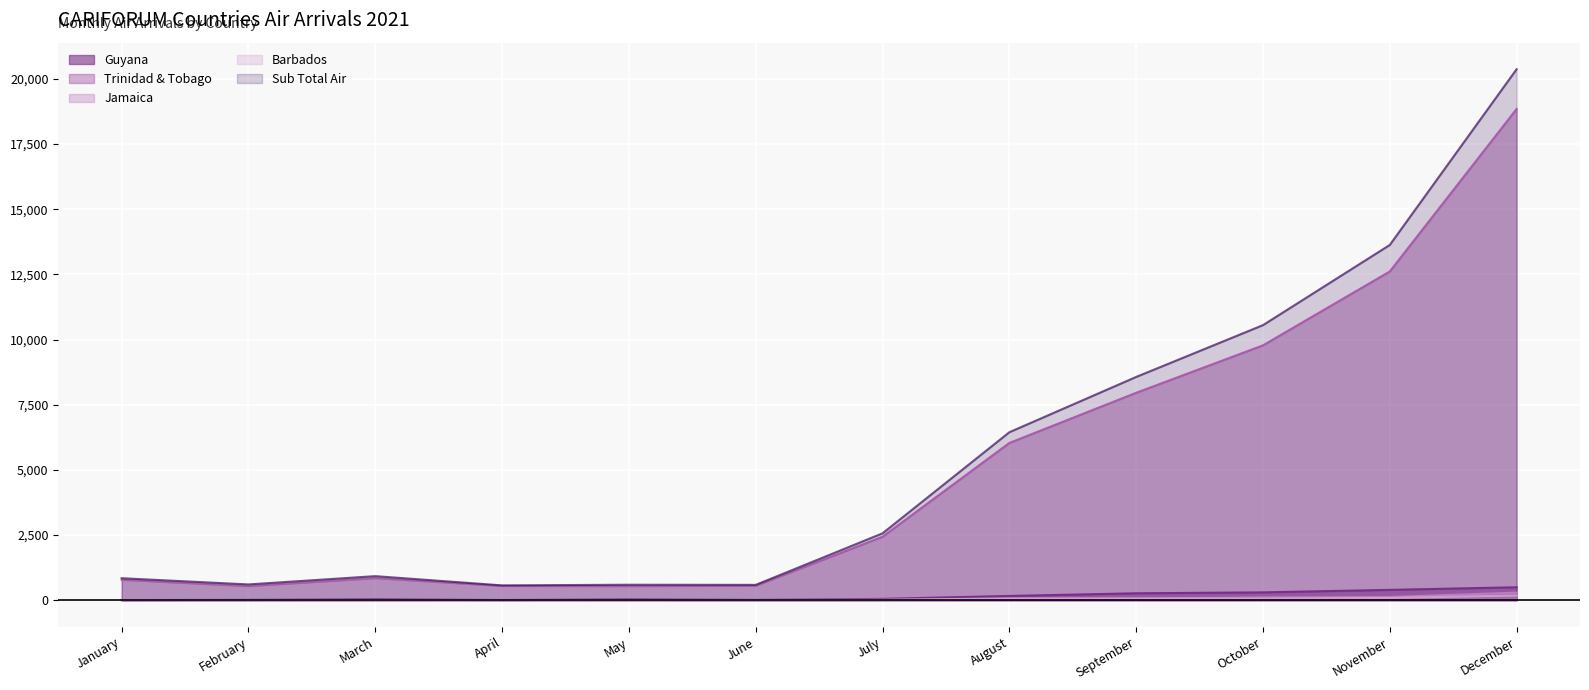

What are all the series names shown in the legend?

Guyana, Trinidad & Tobago, Jamaica, Barbados, Sub Total Air